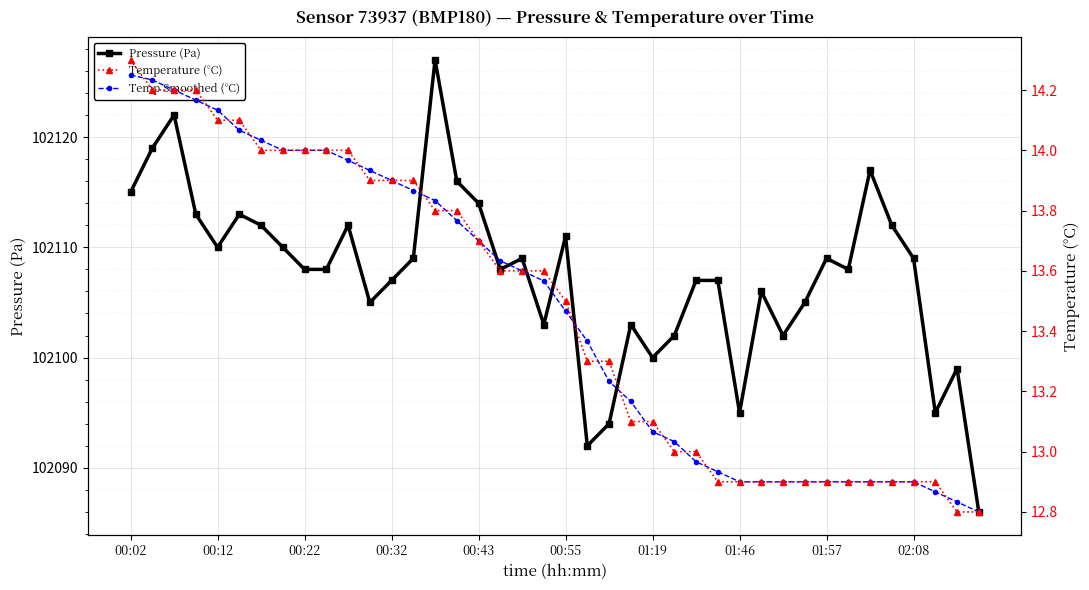

What is the label of the 14th point from the left?

13